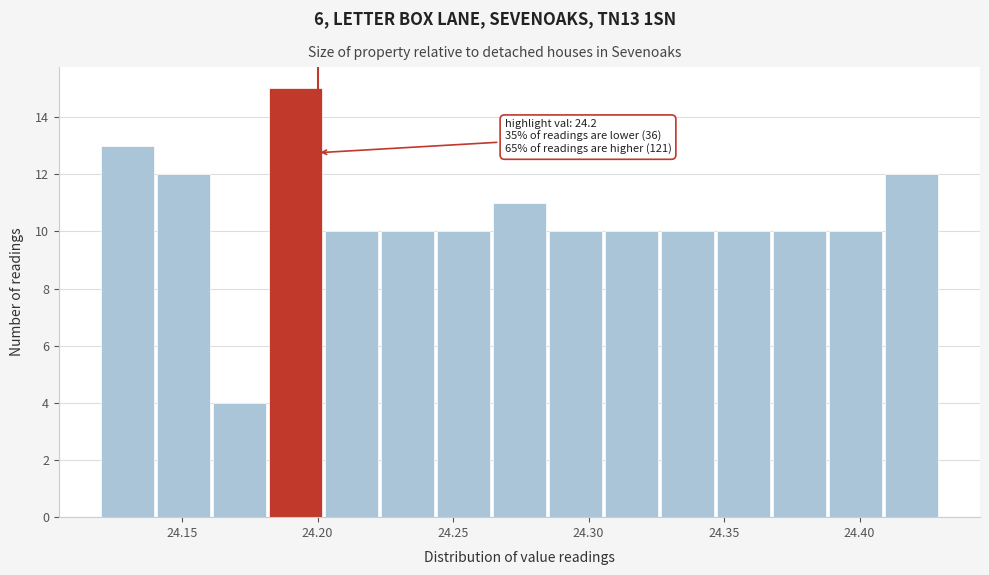

Which range on the x-axis has the tallest bar?

24.180 to 24.205